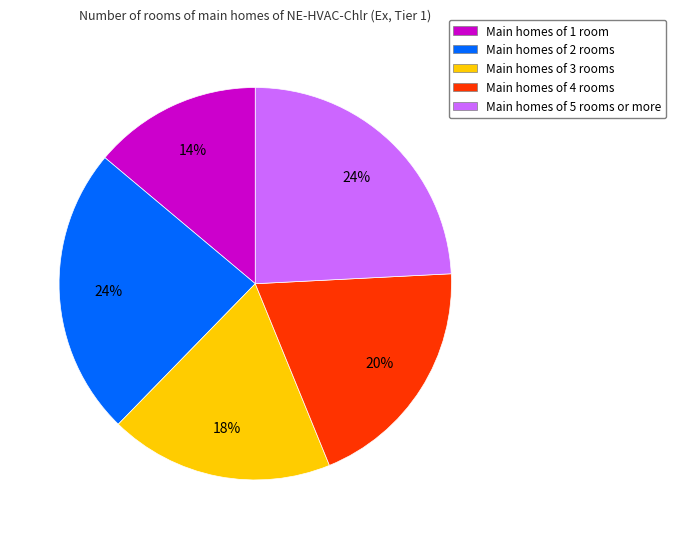

To the nearest percent, what percentage of the pie is Main homes of 1 room?

14%